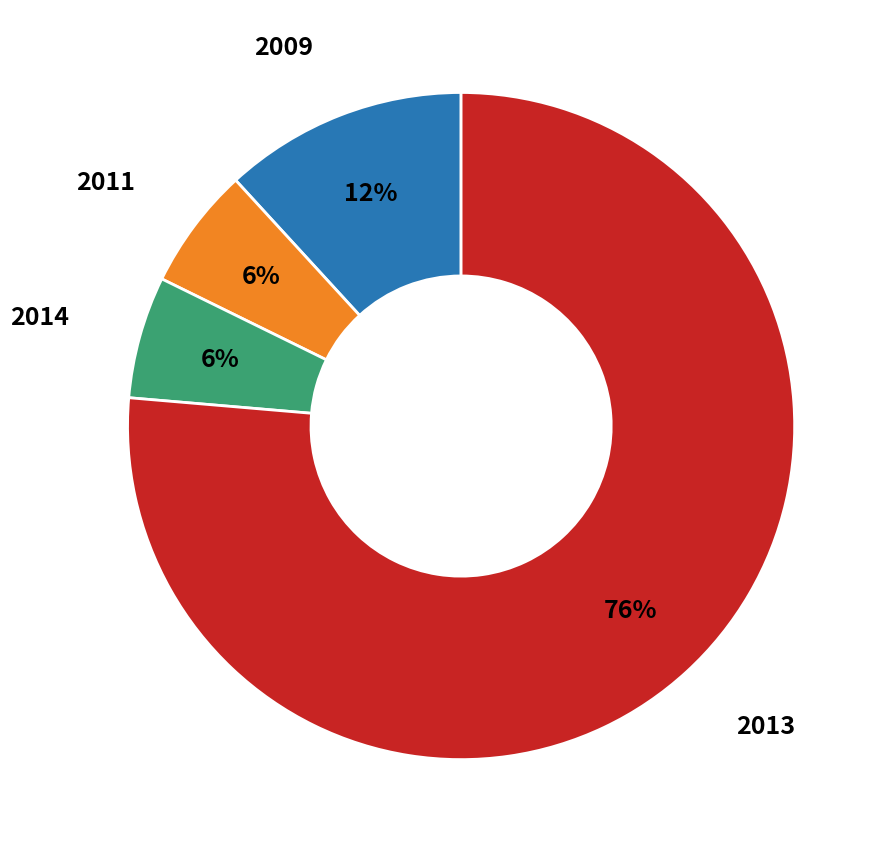

Count the number of slices in the pie.

4